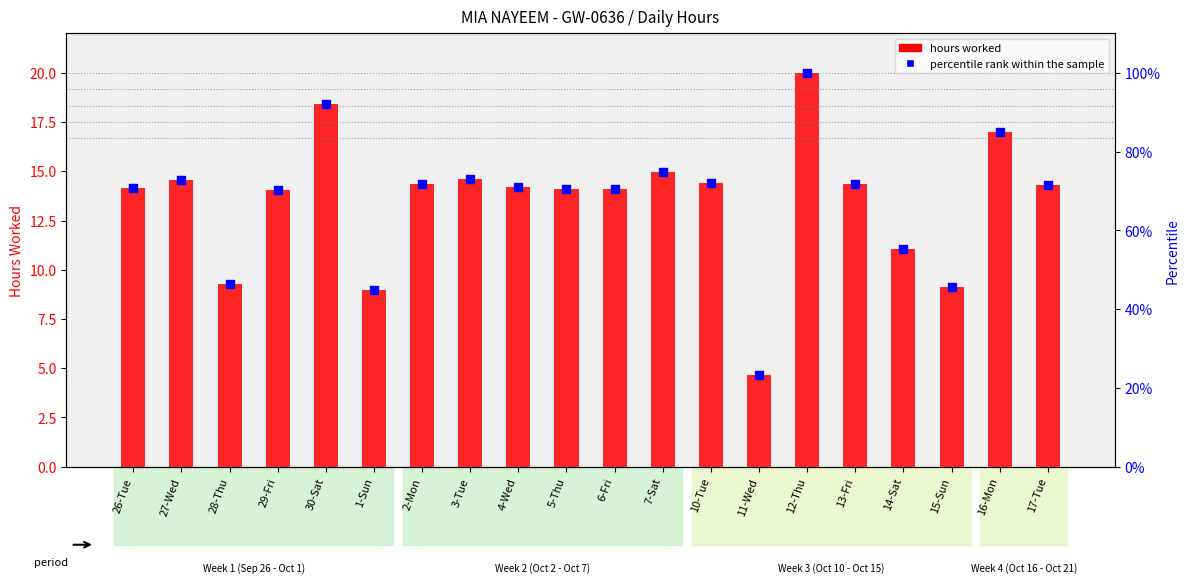

Which series contains the highest Y value?

percentile rank within the sample